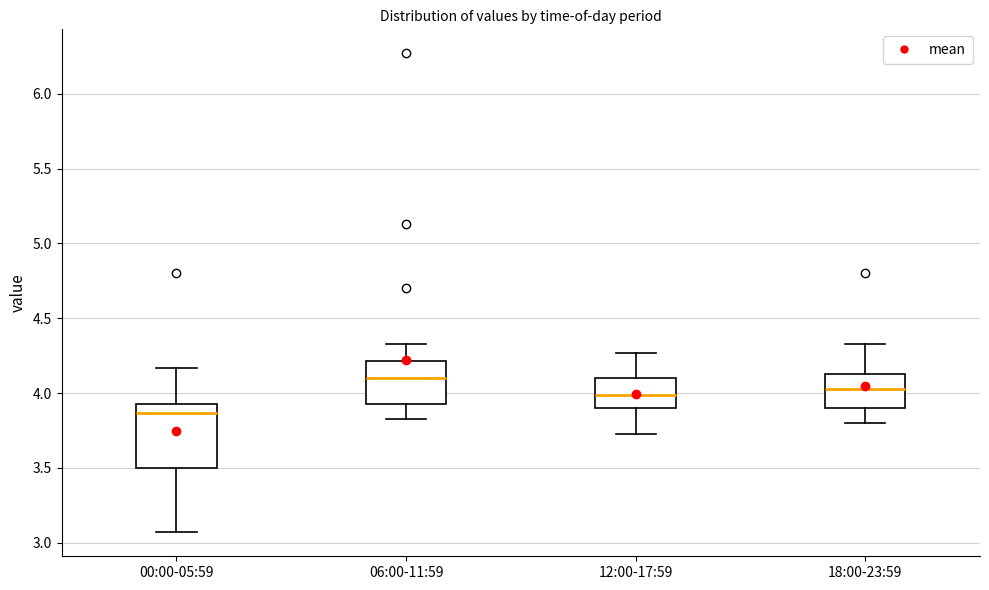

Where does the upper whisker of the box for 00:00-05:59 end on the y-axis? The values are not printed on the chart, so give them approximately, as read against the axis.

4.15